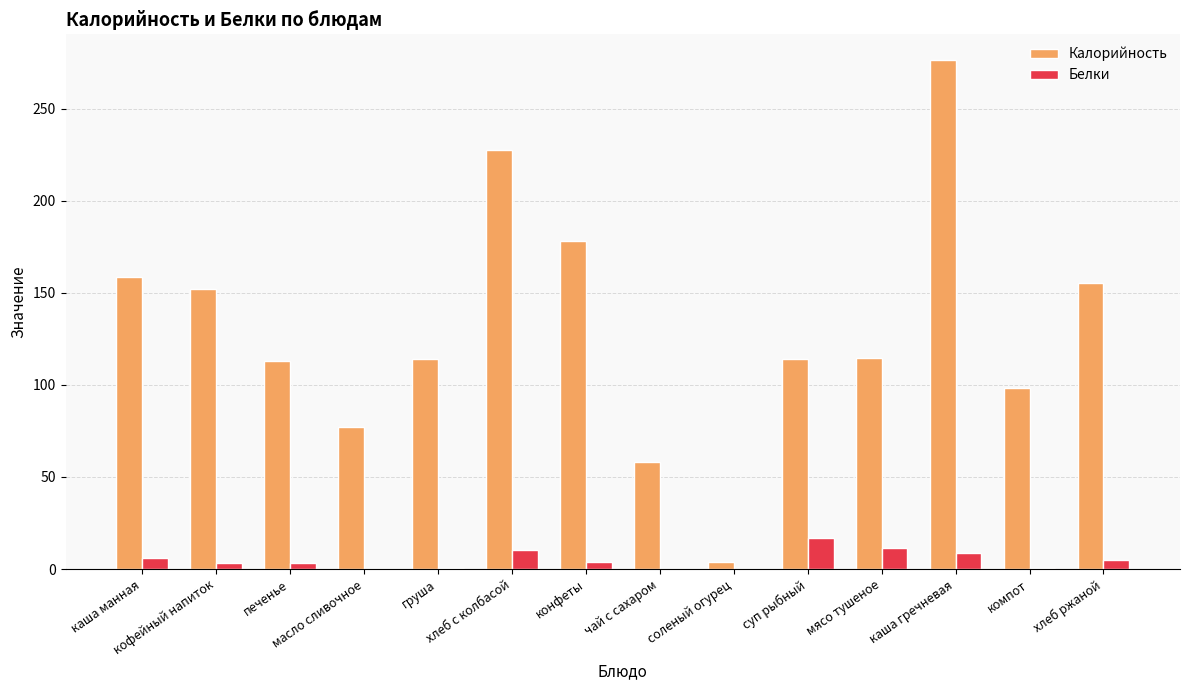

Which series has the largest total across all categories?

Калорийность